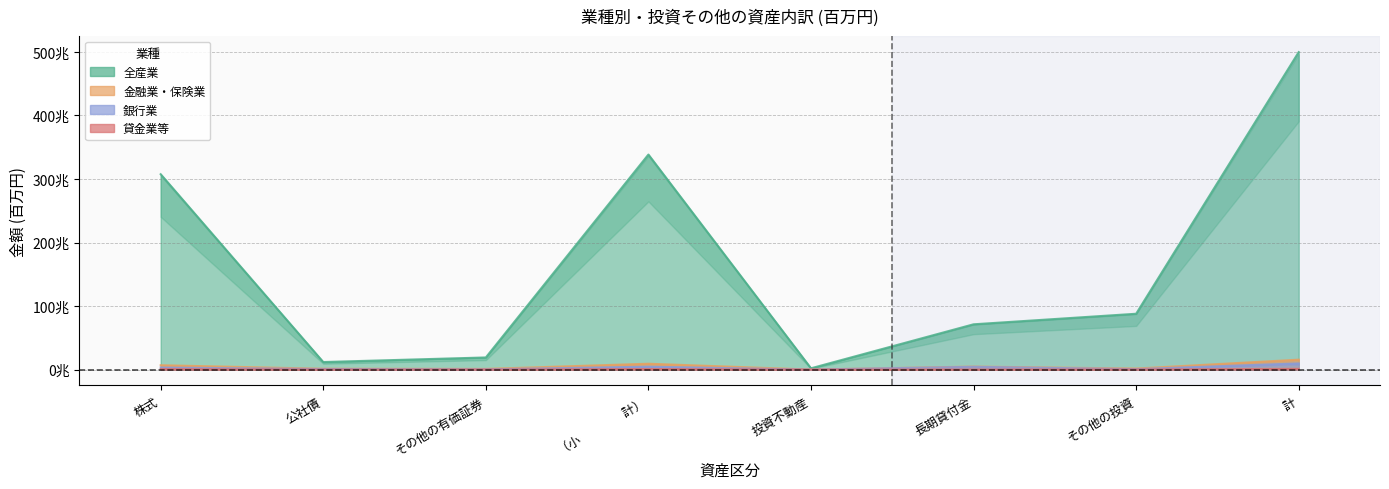

Which category has the highest value in the 銀行業 series?

計